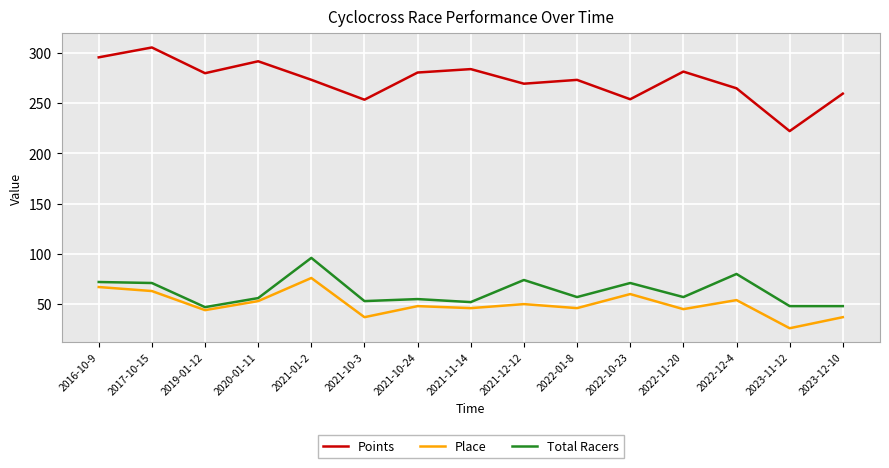

What is the approximate value of Total Racers at 2022-12-4?

80.0